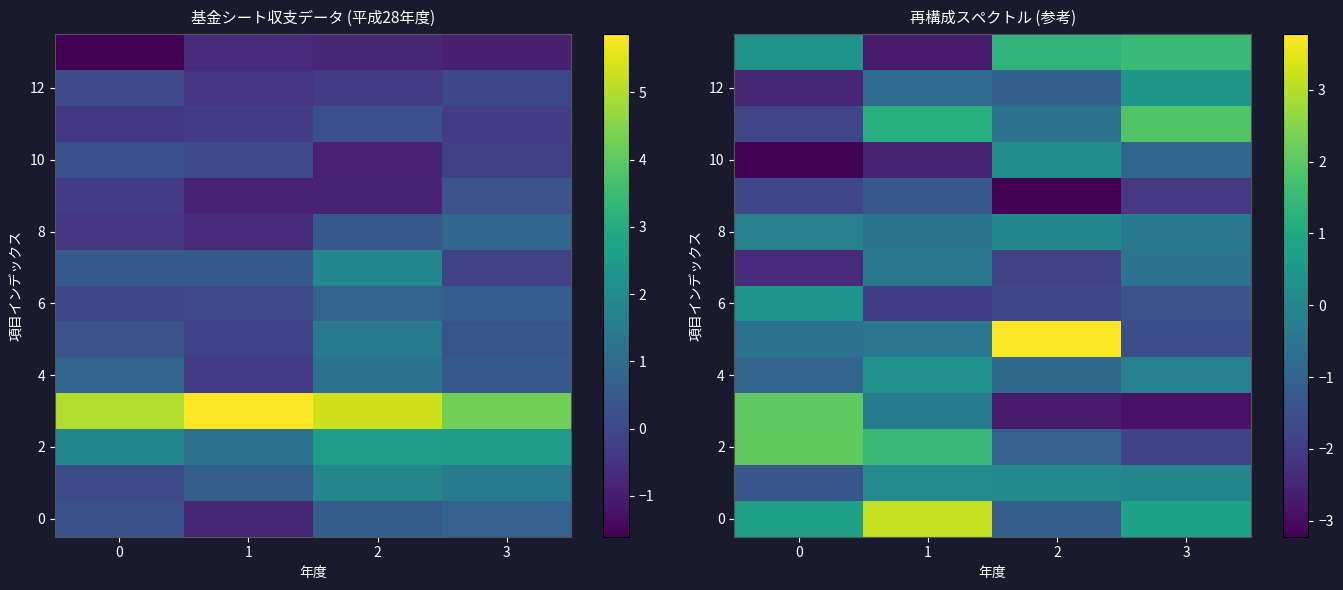

How many data points in 0 are less than 0?

1